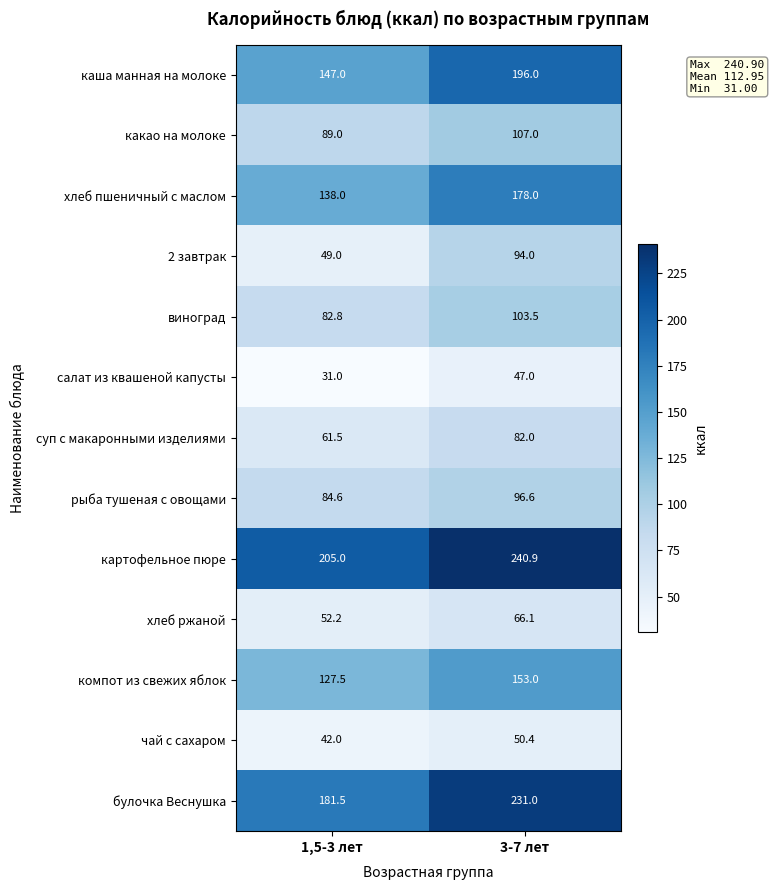

At which category does the chart reach its peak across all series?

3-7 лет